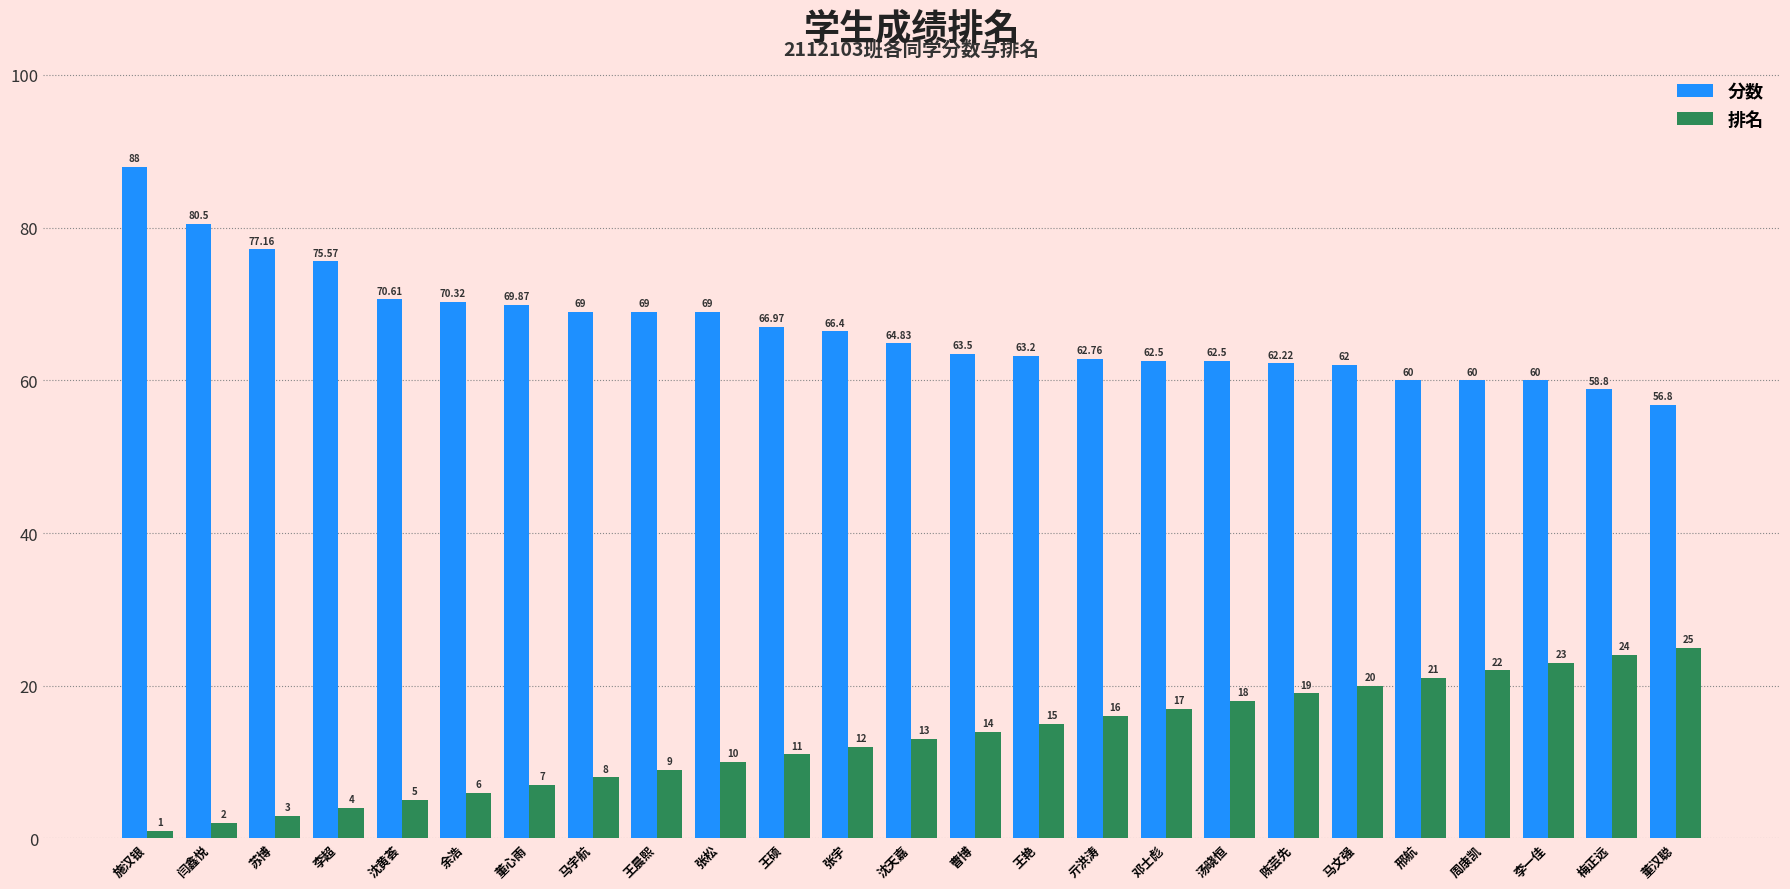

The value of 分数 at 沈黄荟 is 116.2. True or false?

False